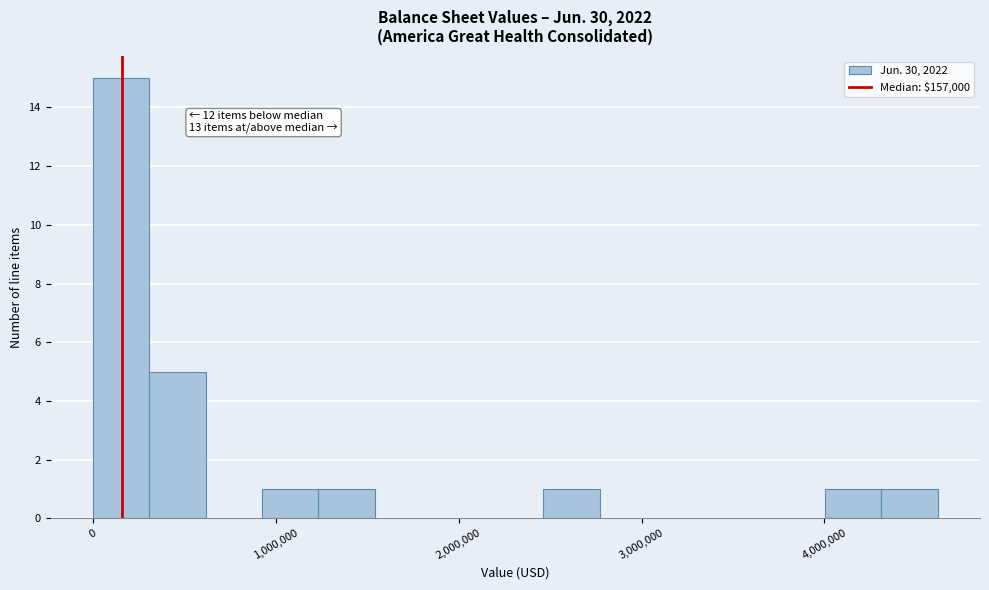

Read against the x-axis, roughly where is the centre of the tallest bar?

200000